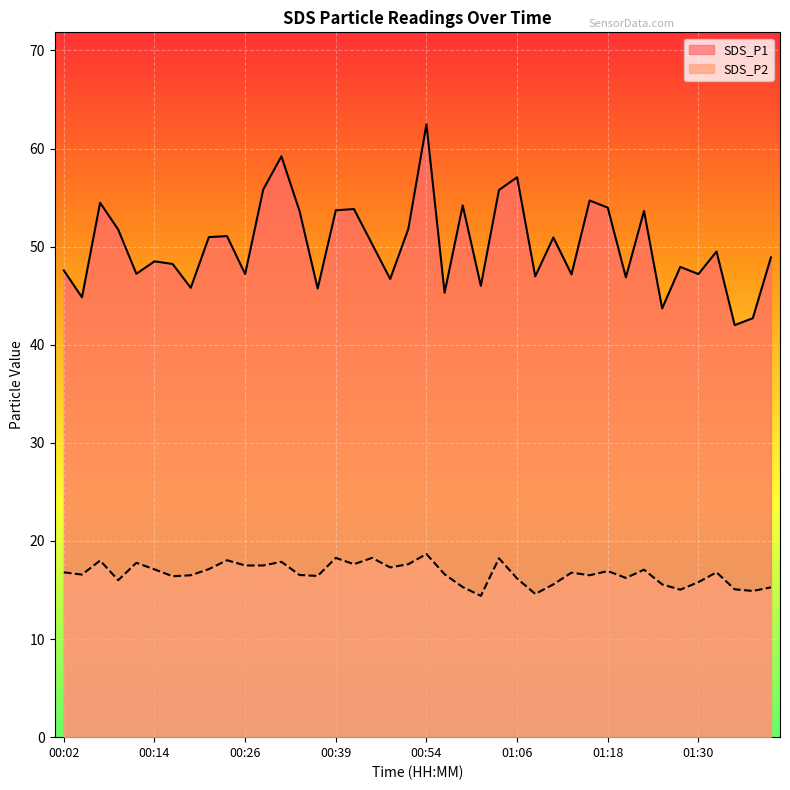

Is the value of SDS_P2 at 01:23 greater than the value of SDS_P1 at 01:18?

No